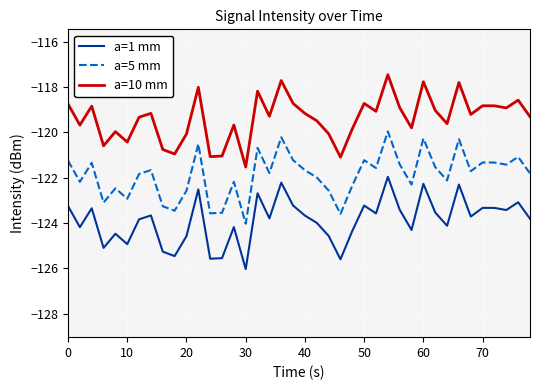

Rank the series by their maximum value, from highest to lowest.

a=10 mm, a=5 mm, a=1 mm